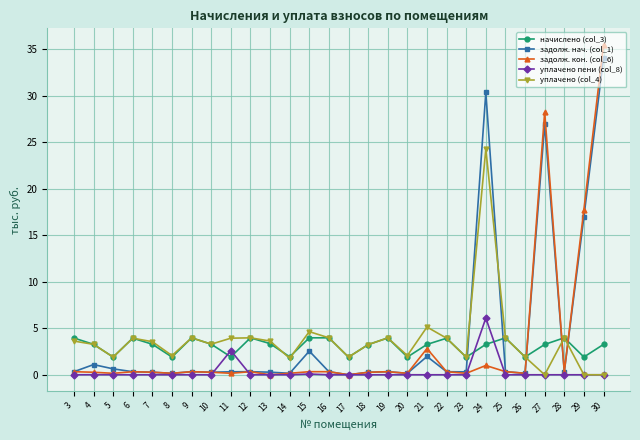

What is the difference between the maximum and minimum values in the уплачено пени (col_8) series?

6.1